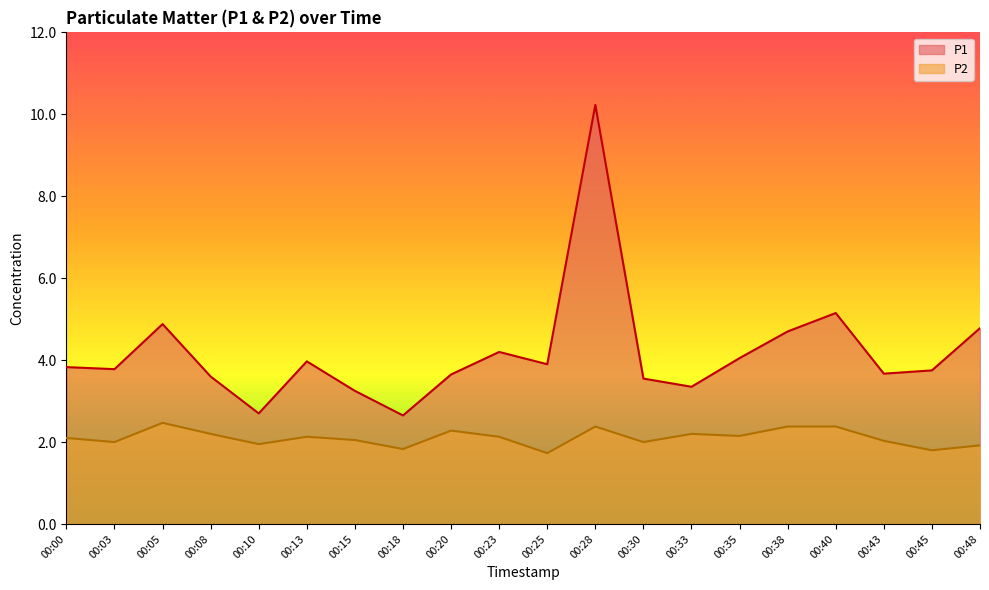

Which label corresponds to the smallest value in the chart?

00:25